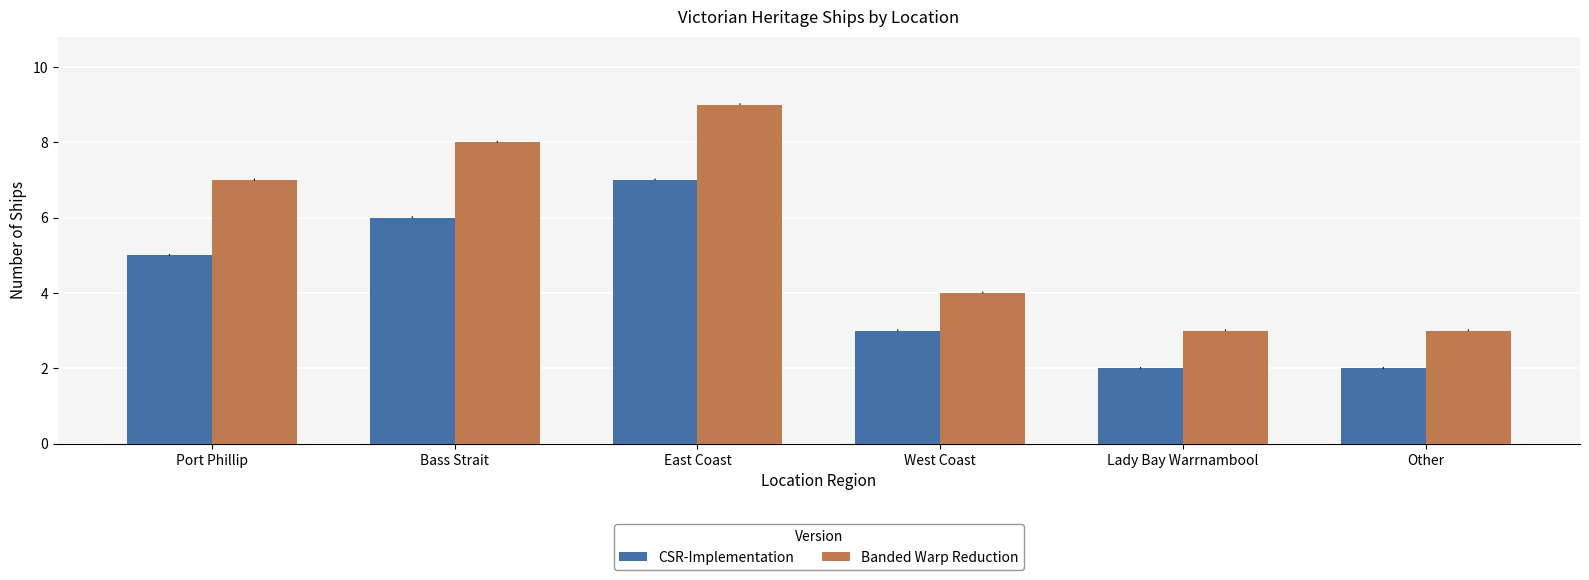

What are all the series names shown in the legend?

CSR-Implementation, Banded Warp Reduction